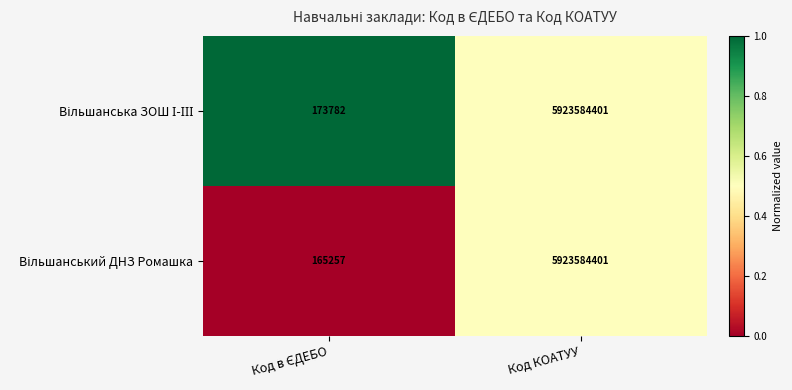

Which category has the highest value across all series?

Код КОАТУУ